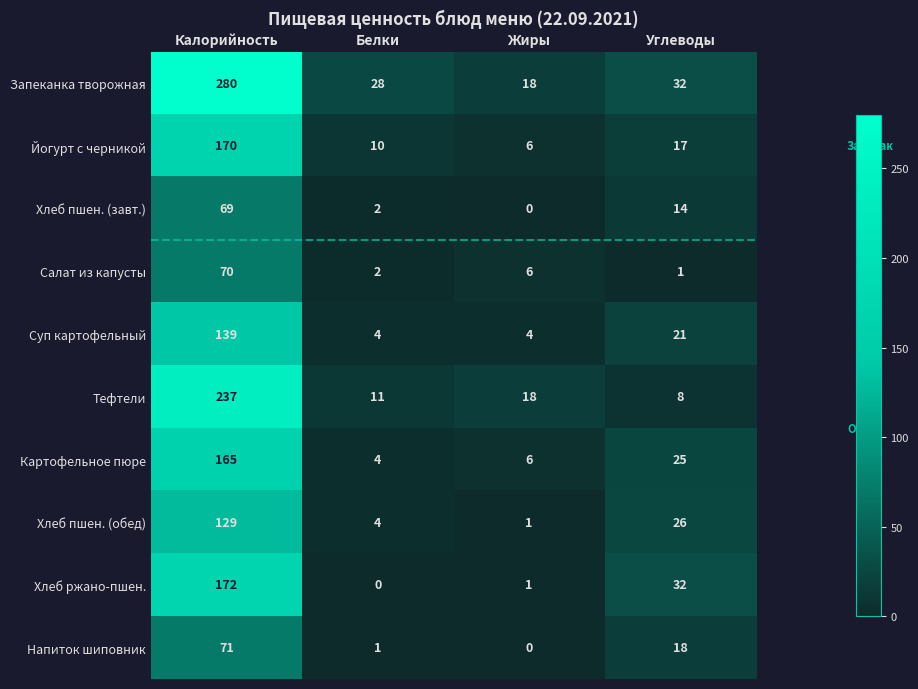

What is the sum of the Картофельное пюре values at Углеводы and Калорийность?

190